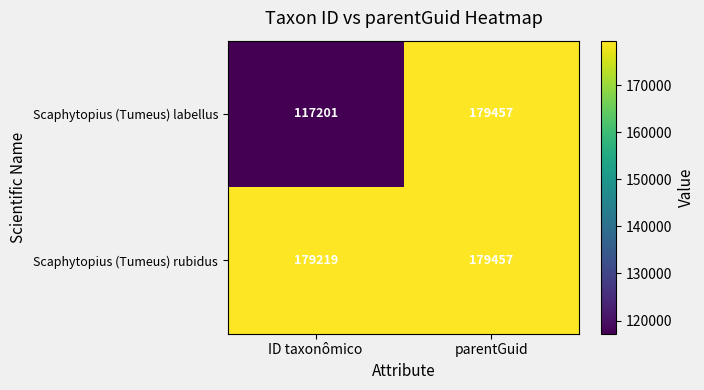

Reading left to right, transcribe all the data shown in this chart.

Scaphytopius (Tumeus) labellus: 117201	179457
Scaphytopius (Tumeus) rubidus: 179219	179457